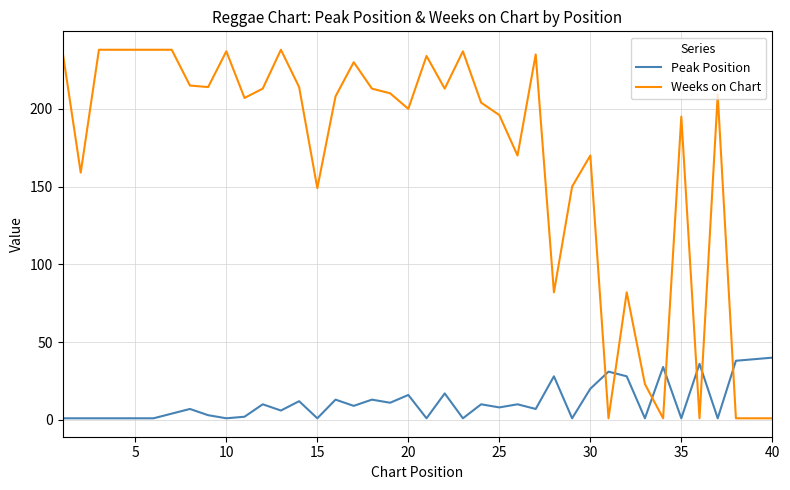

Rank the series by their average value, from highest to lowest.

Weeks on Chart, Peak Position